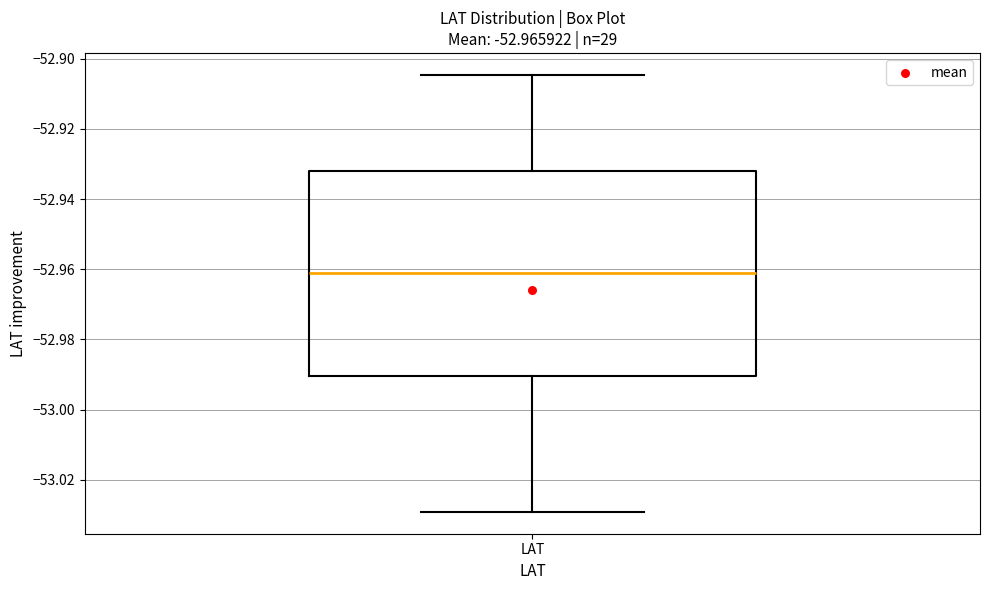

Where does the lower whisker of the box for LAT end on the y-axis? The values are not printed on the chart, so give them approximately, as read against the axis.

-53.030